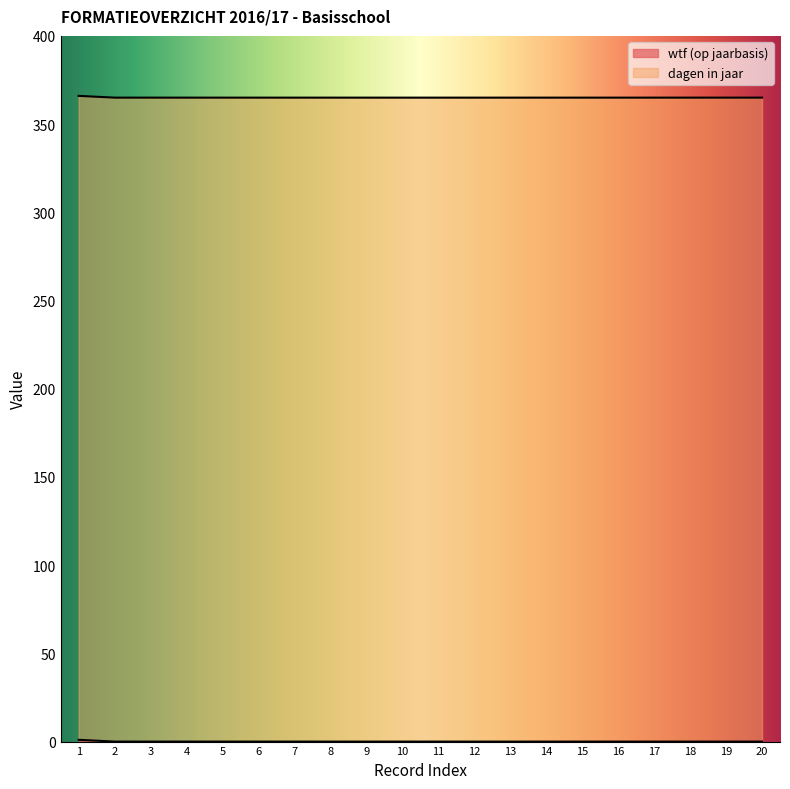

Does the chart display data point markers on the line(s)?

No